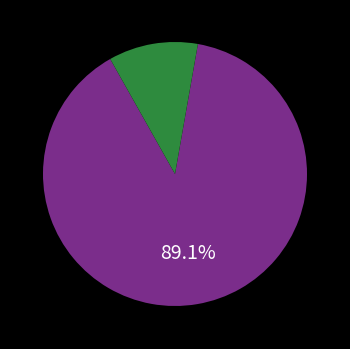

Is there a majority slice in this chart?

Yes